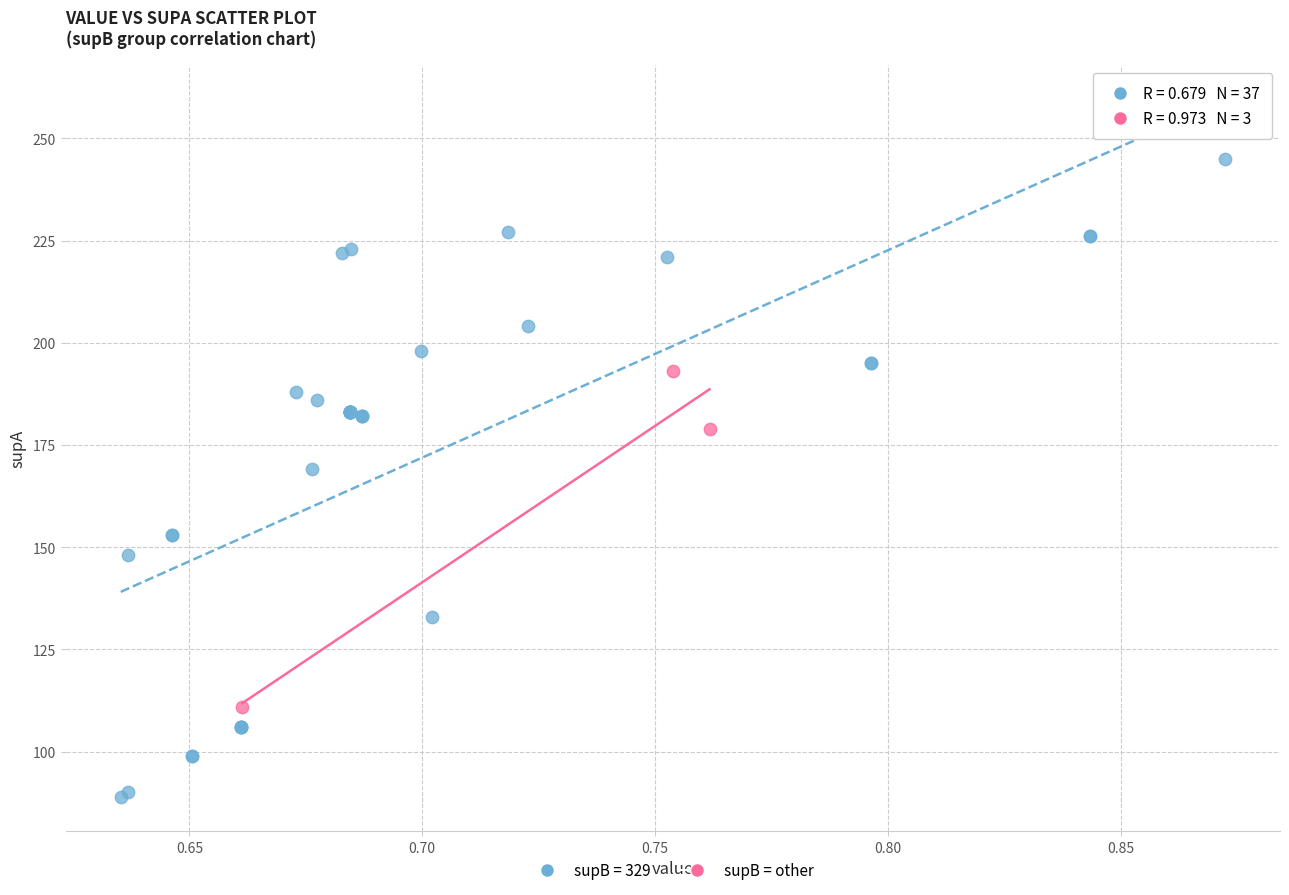

Which series has the largest Y range (max minus min)?

supB = 329